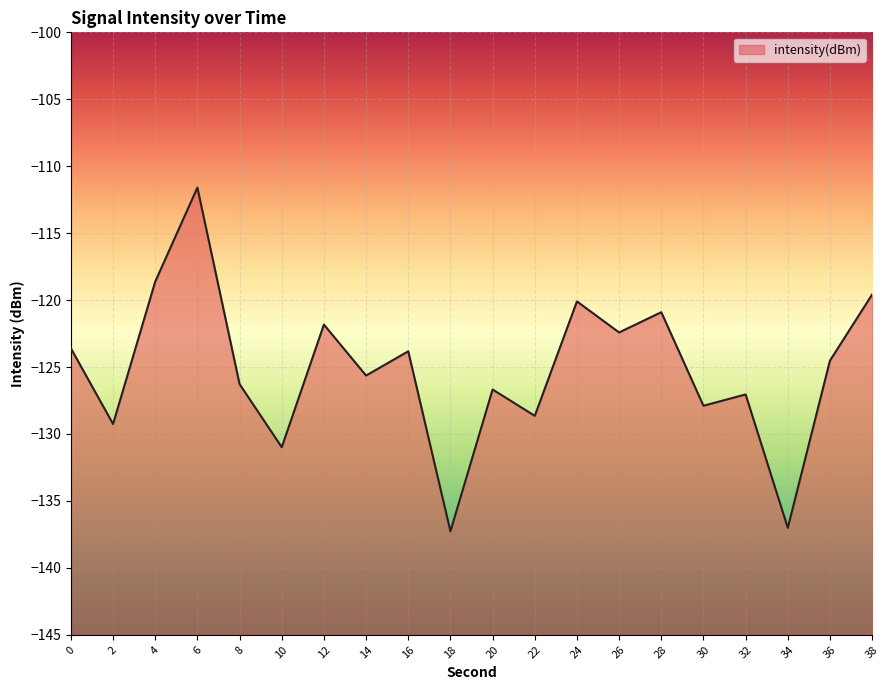

Reading left to right, extract all data points from this chart.

0=-123.6	2=-129.3	4=-118.6	6=-111.6	8=-126.3	10=-131.0	12=-121.8	14=-125.6	16=-123.8	18=-137.3	20=-126.7	22=-128.6	24=-120.1	26=-122.4	28=-120.9	30=-127.9	32=-127.0	34=-137.0	36=-124.5	38=-119.6